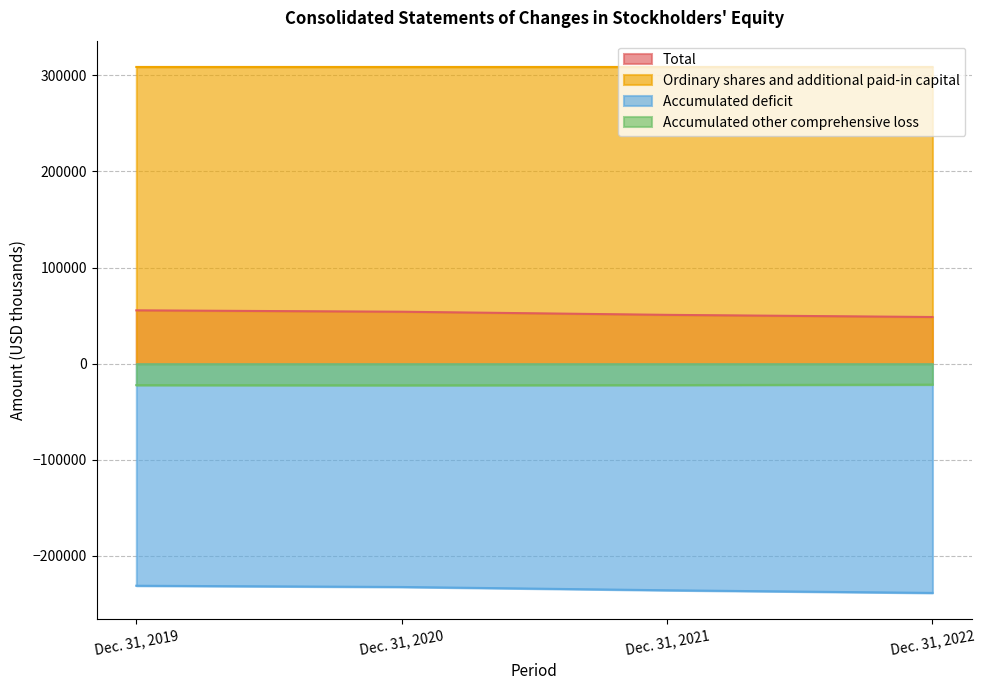

What is the difference between the second highest and minimum values in the Total series?

5491